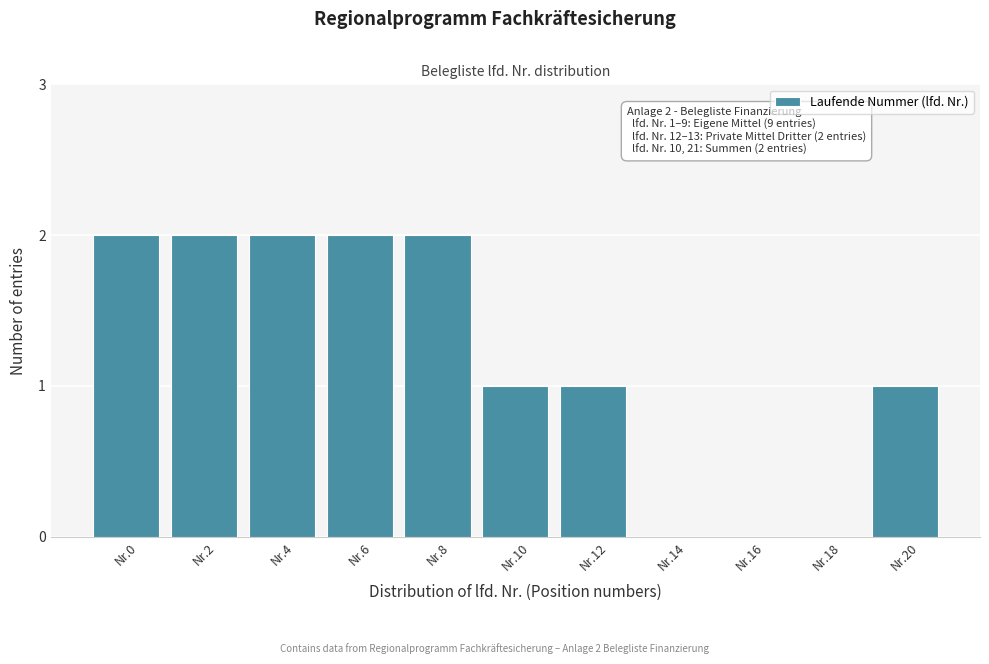

Reading right to left, extract all data points from this chart.

Nr.20=1	Nr.18=0	Nr.16=0	Nr.14=0	Nr.12=1	Nr.10=1	Nr.8=2	Nr.6=2	Nr.4=2	Nr.2=2	Nr.0=2